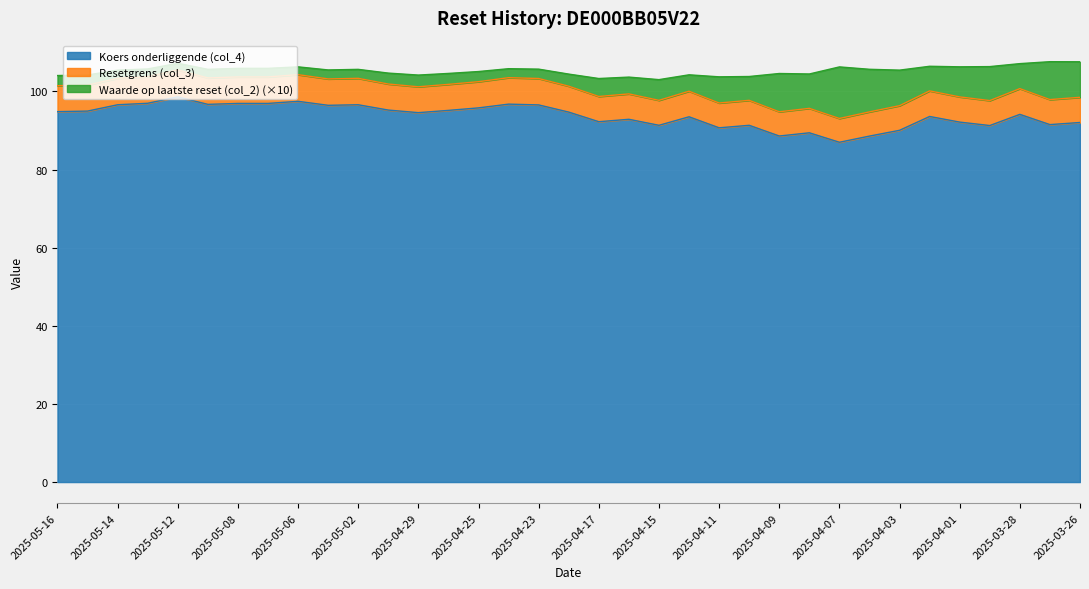

At which label is Koers onderliggende (col_4) closest to 92?

2025-03-26